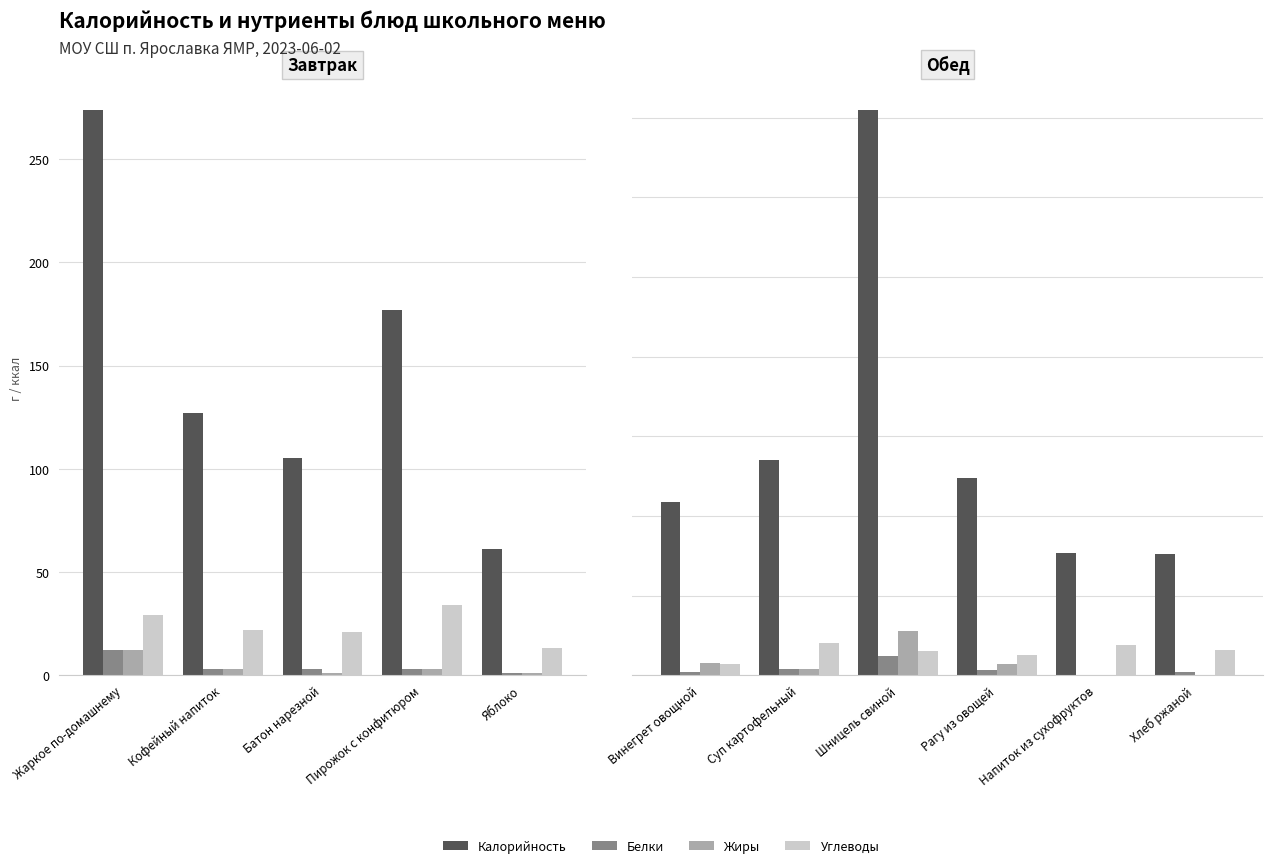

What are all the series names shown in the legend?

Калорийность, Белки, Жиры, Углеводы